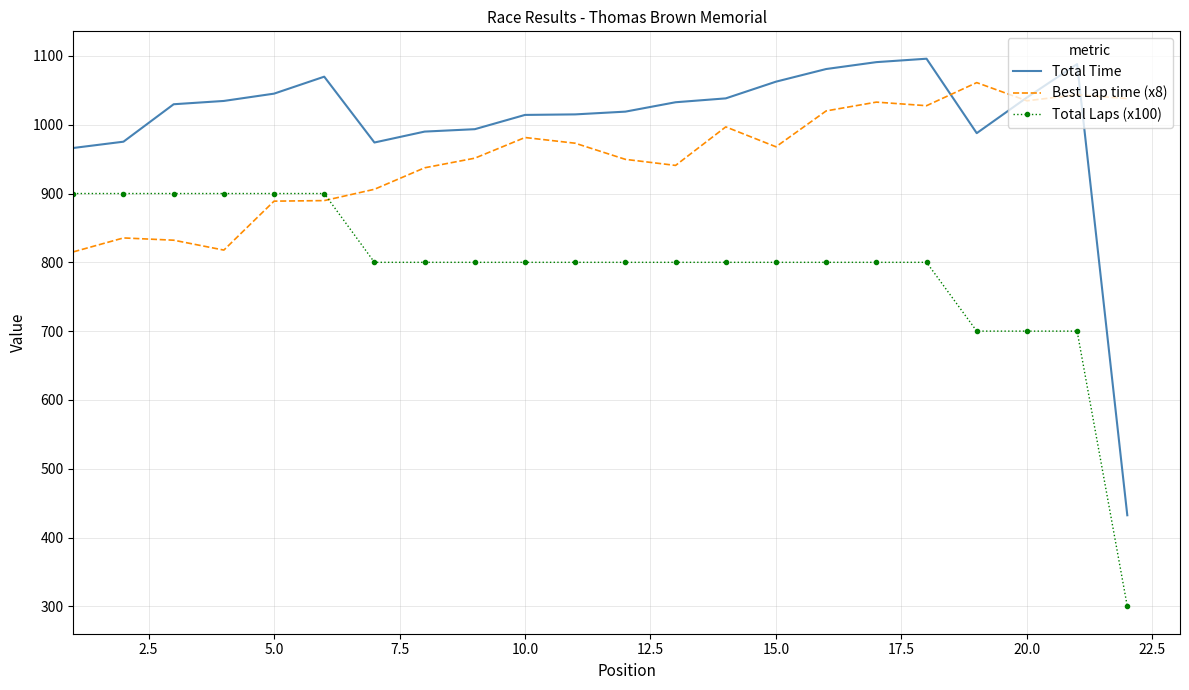

What is the maximum value shown in the chart?

1095.9